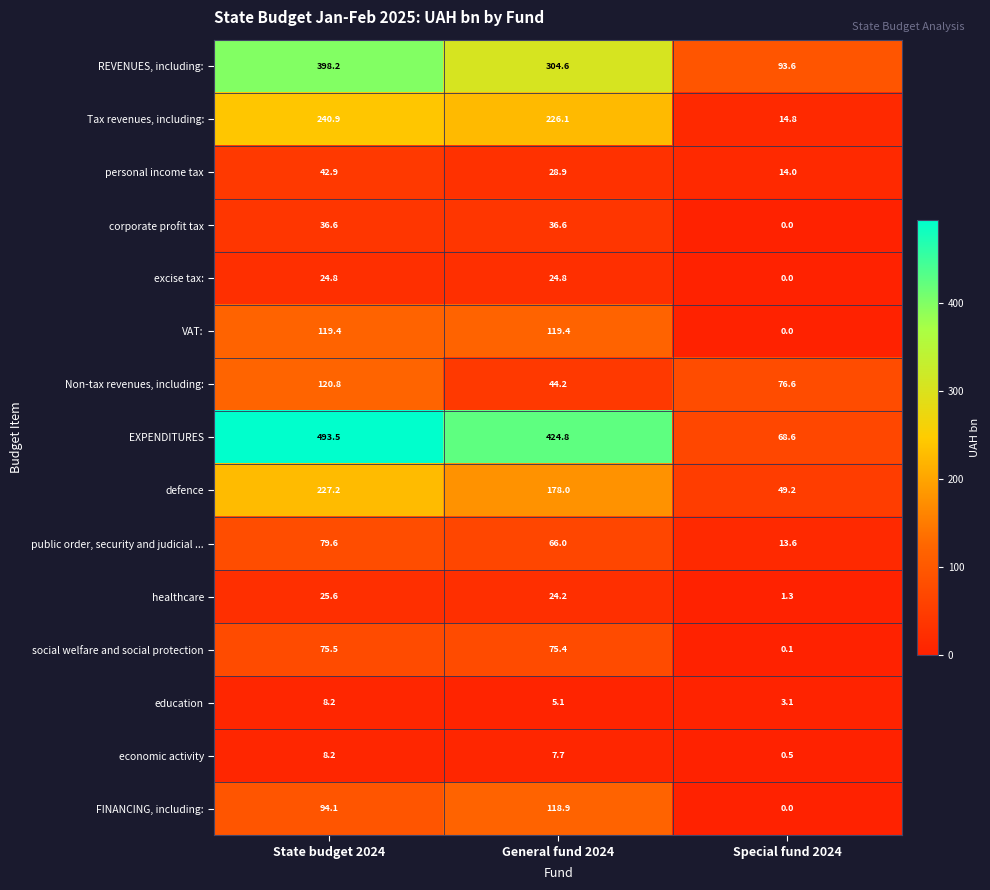

At General fund 2024, list the series in order from smallest to largest.

education, economic activity, healthcare, excise tax:, personal income tax, corporate profit tax, Non-tax revenues, including:, public order, security and judicial ..., social welfare and social protection, FINANCING, including:, VAT:, defence, Tax revenues, including:, REVENUES, including:, EXPENDITURES